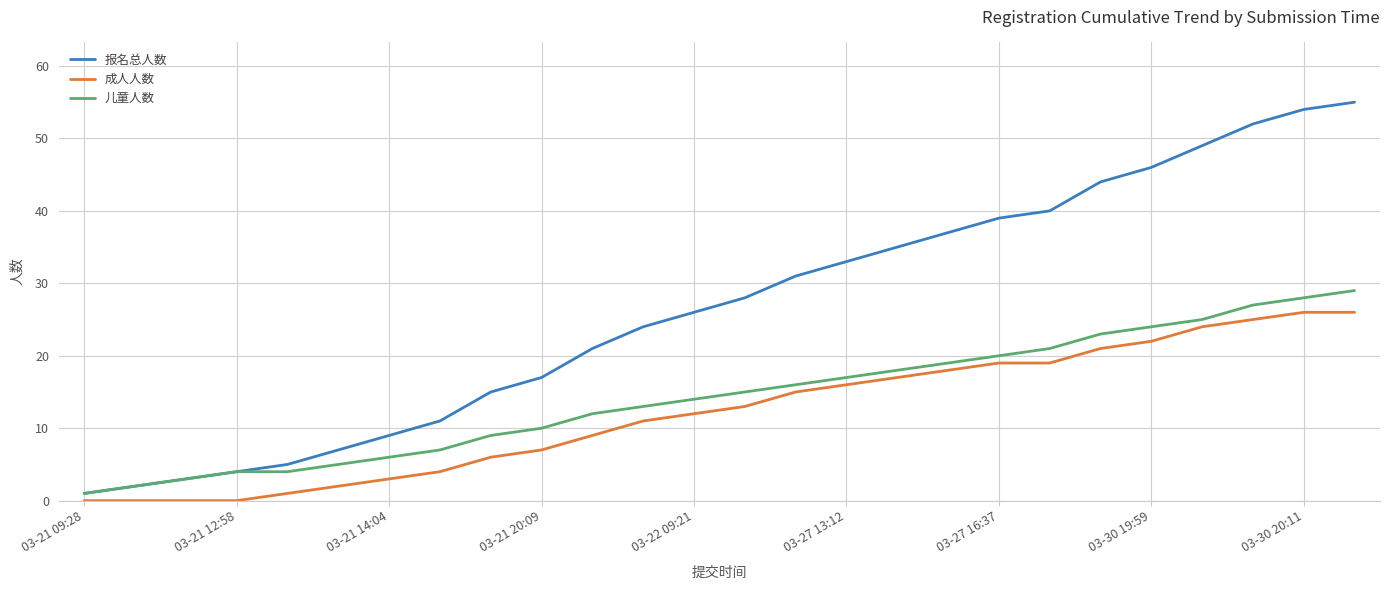

List the series in order of their peak value, highest first.

报名总人数, 儿童人数, 成人人数